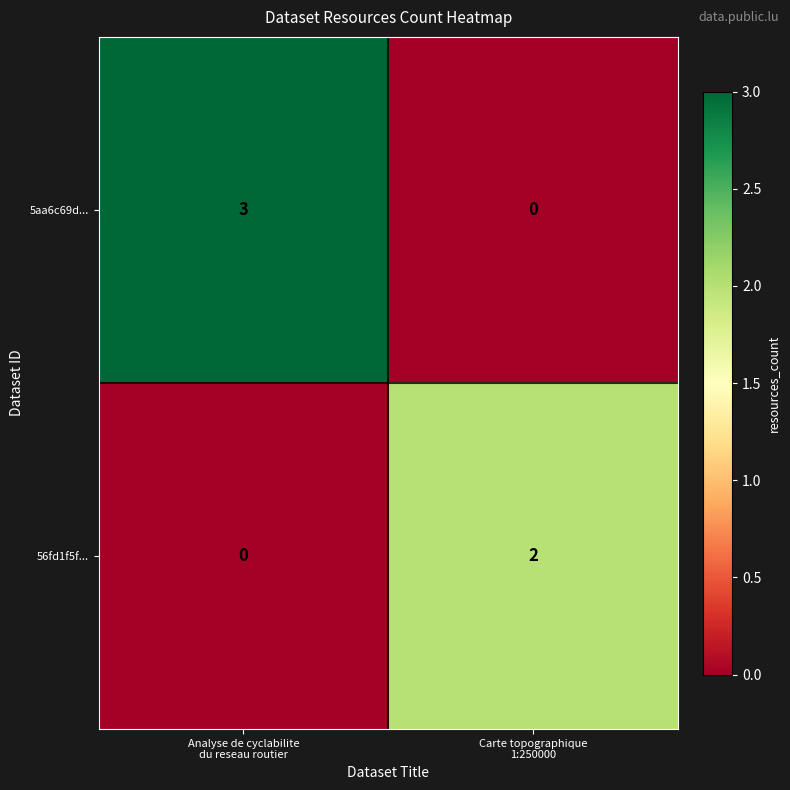

What is the difference between the maximum and minimum values in the 5aa6c69d... series?

3